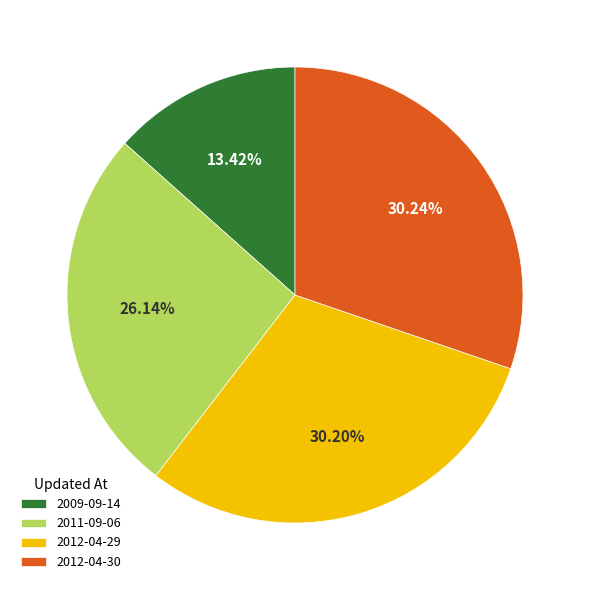

Do 2009-09-14 and 2012-04-29 together represent more than half of the pie?

No